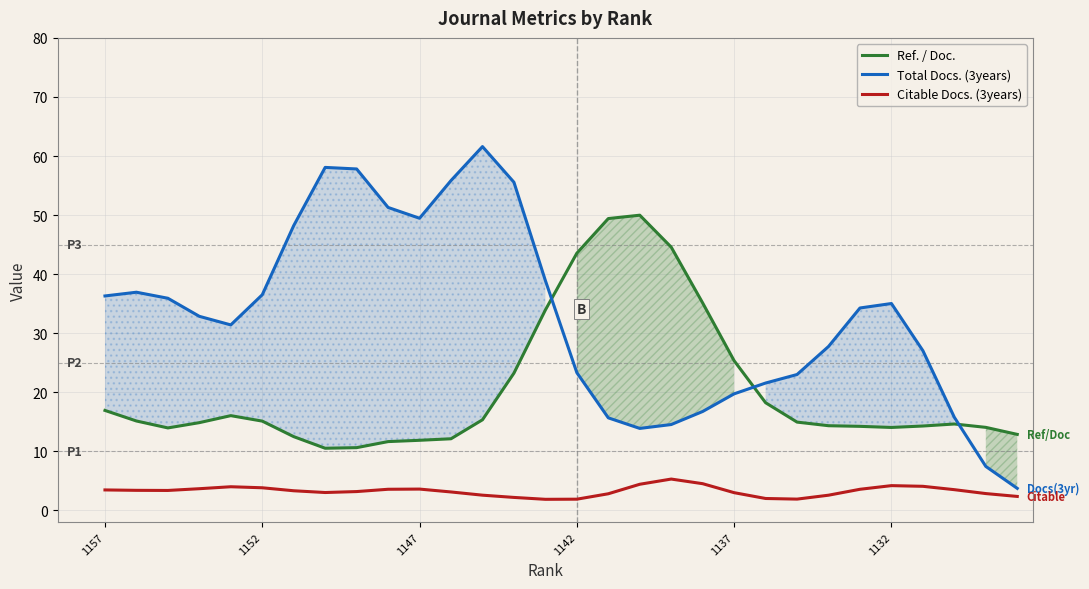

Is it true that Total Docs. (3years) equals 13.9 at 17?

True